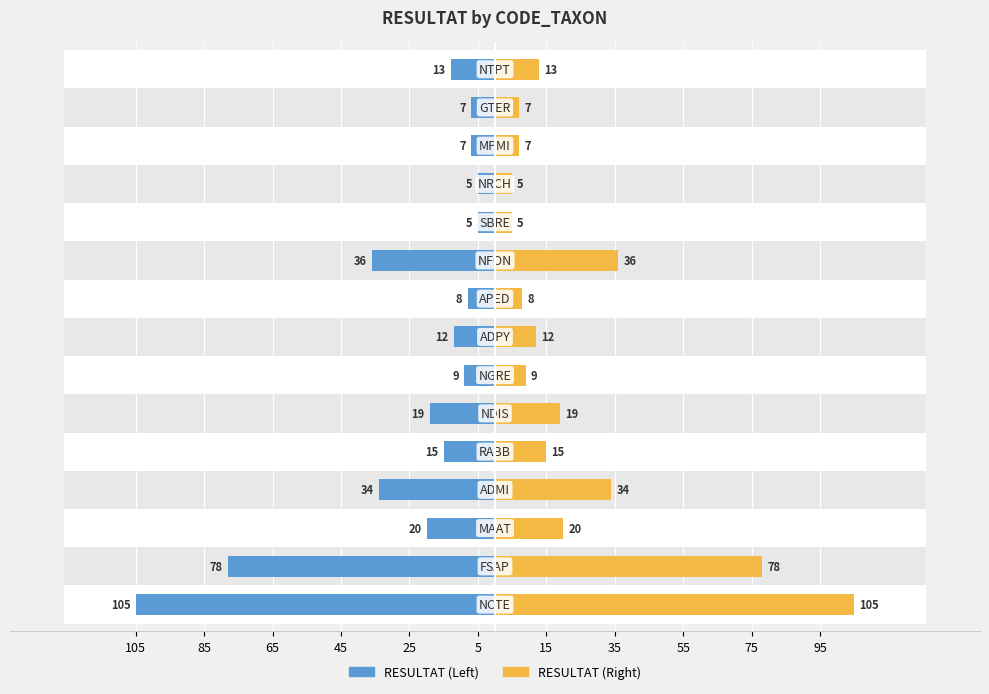

How many bars are there in each group?

2